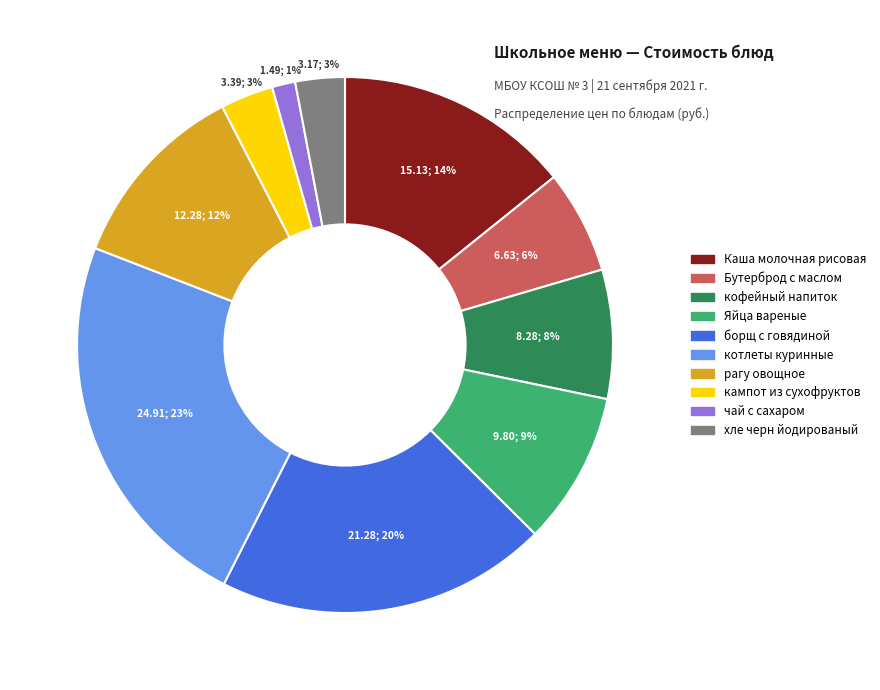

Combined, do Каша молочная рисовая and рагу овощное account for over 50%?

No